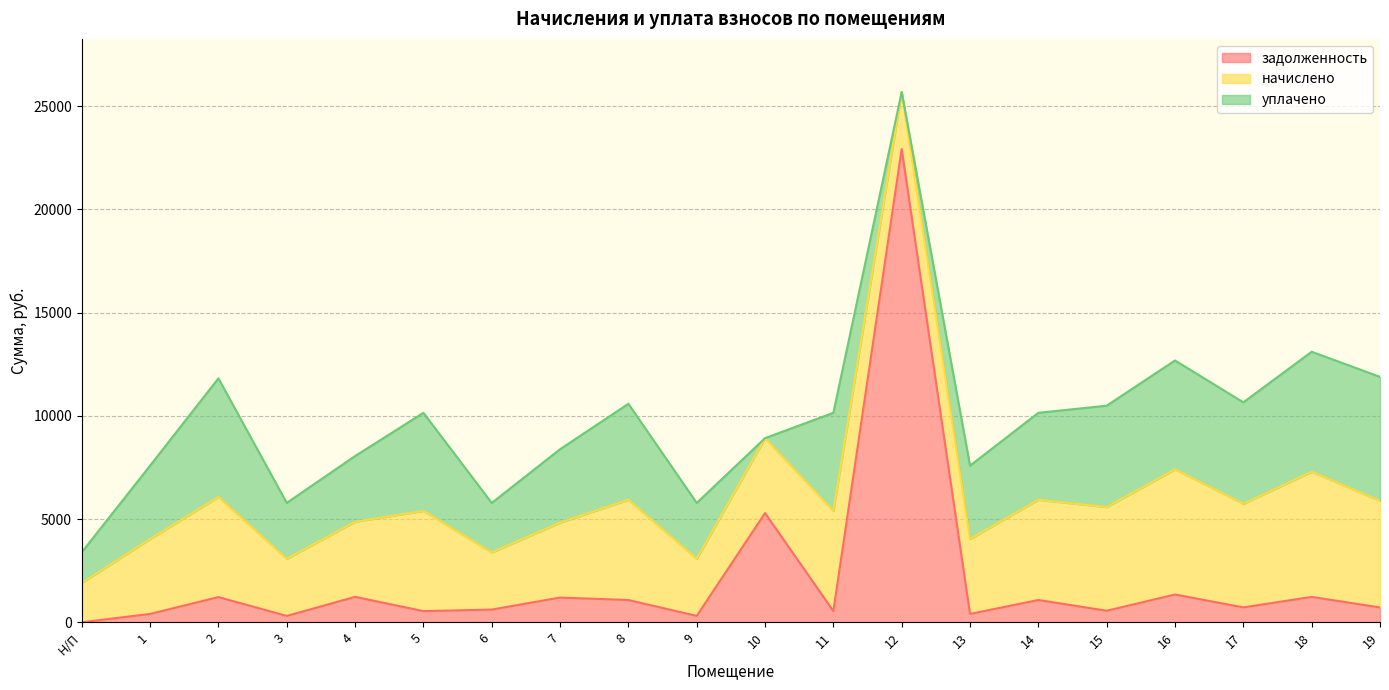

Which series has the widest spread of values?

задолженность